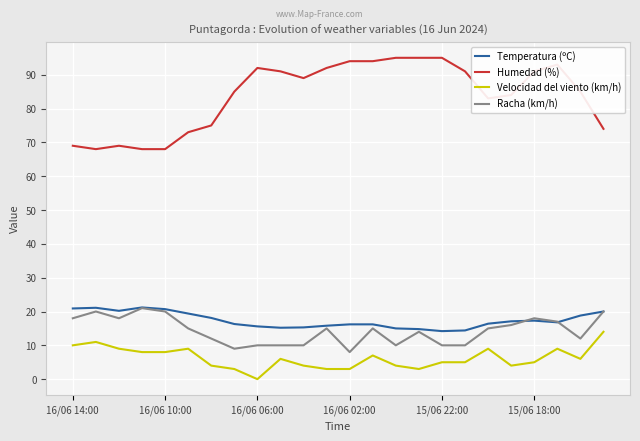

Which series has the widest spread of values?

Humedad (%)